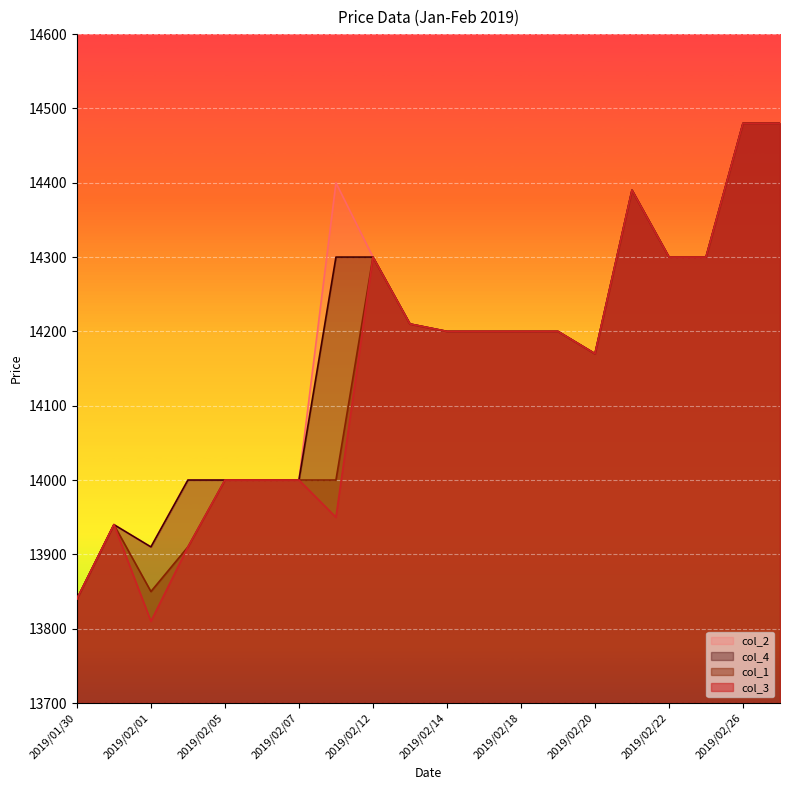

Does the chart display data point markers on the line(s)?

No